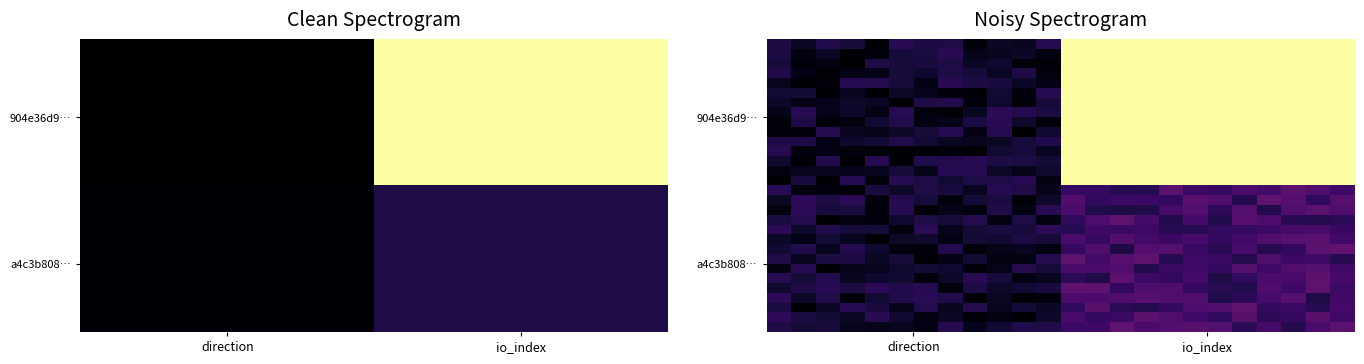

How many categories are shown in the chart?

24